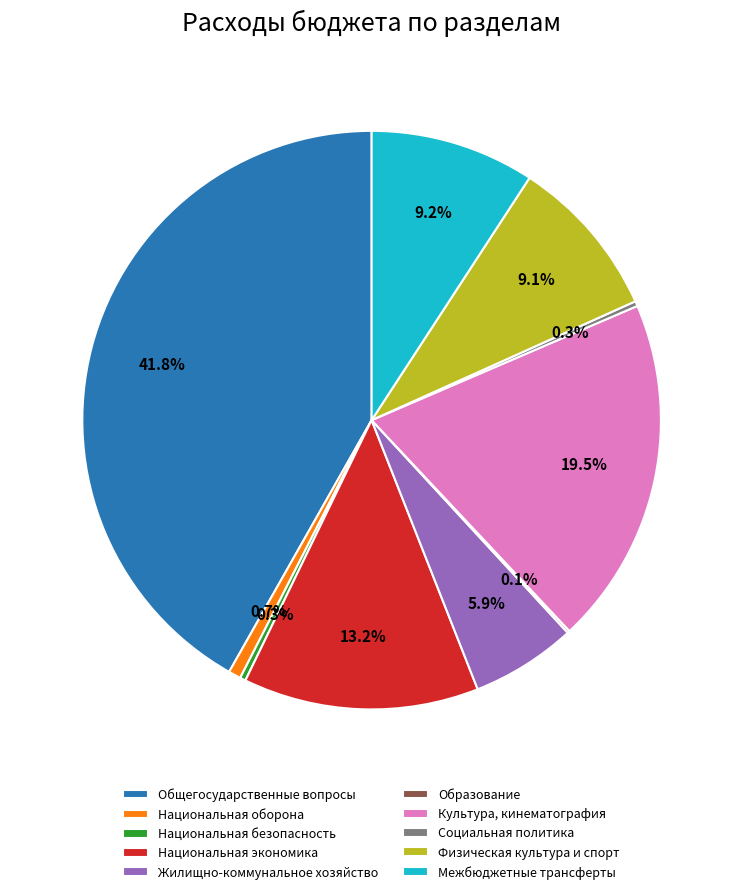

What is the largest slice in the pie chart?

Общегосударственные вопросы